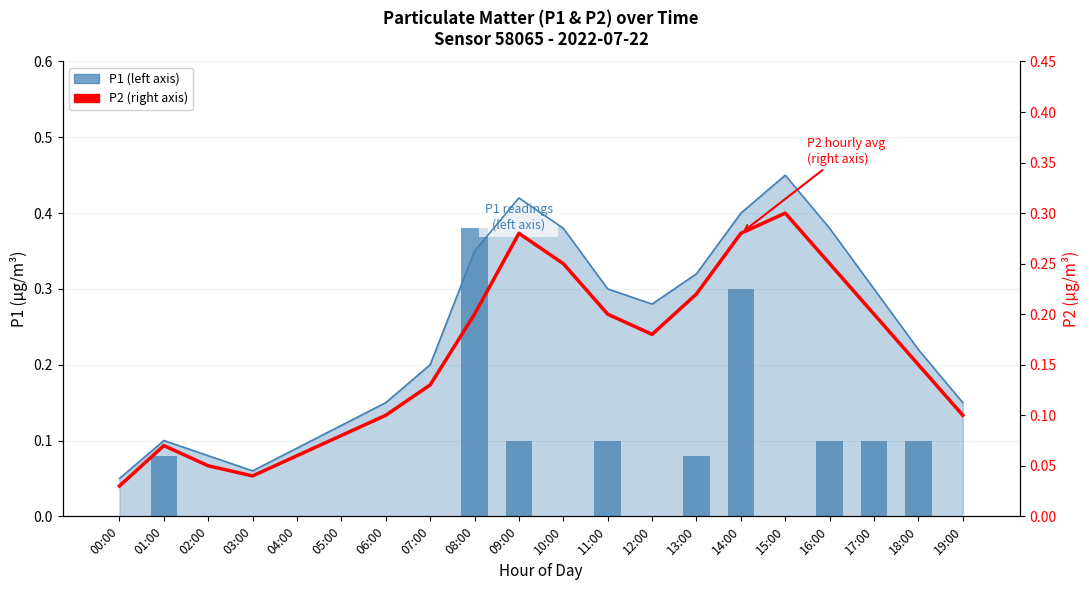

What is the difference between the highest and lowest values at 17:00?

0.2